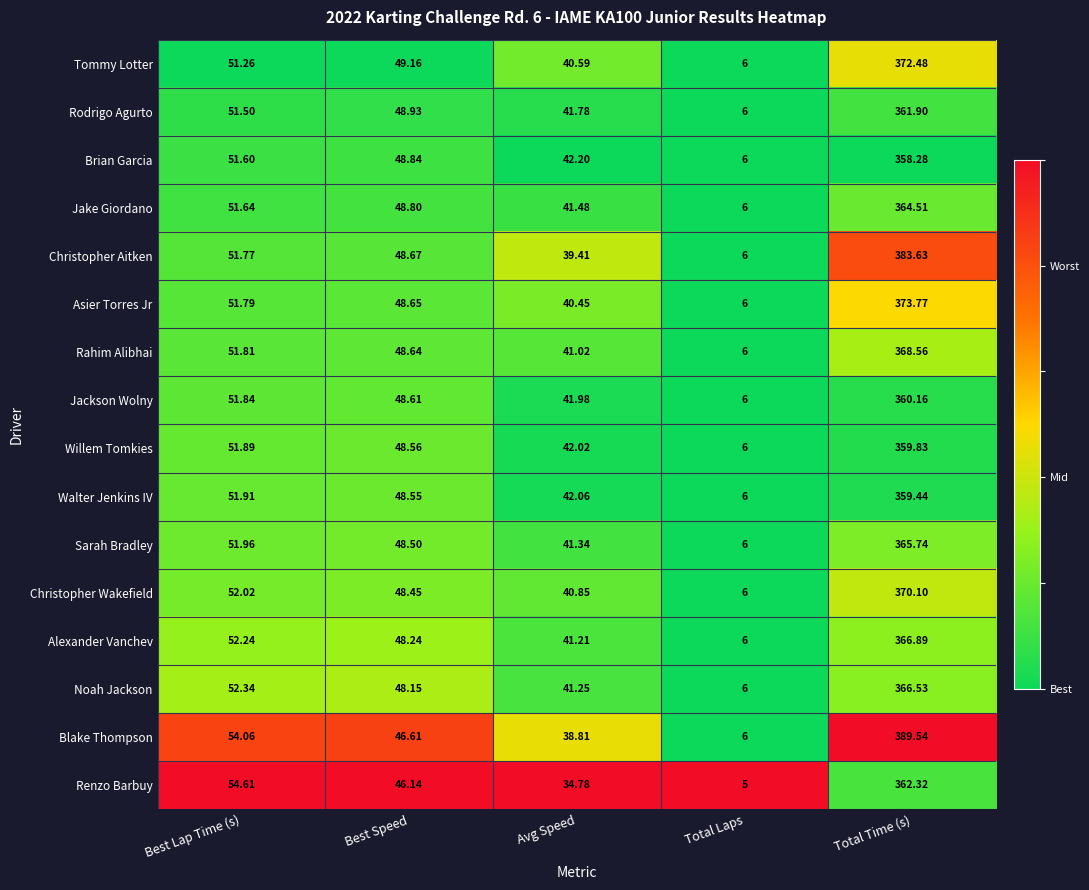

Which series has the widest spread of values?

Blake Thompson